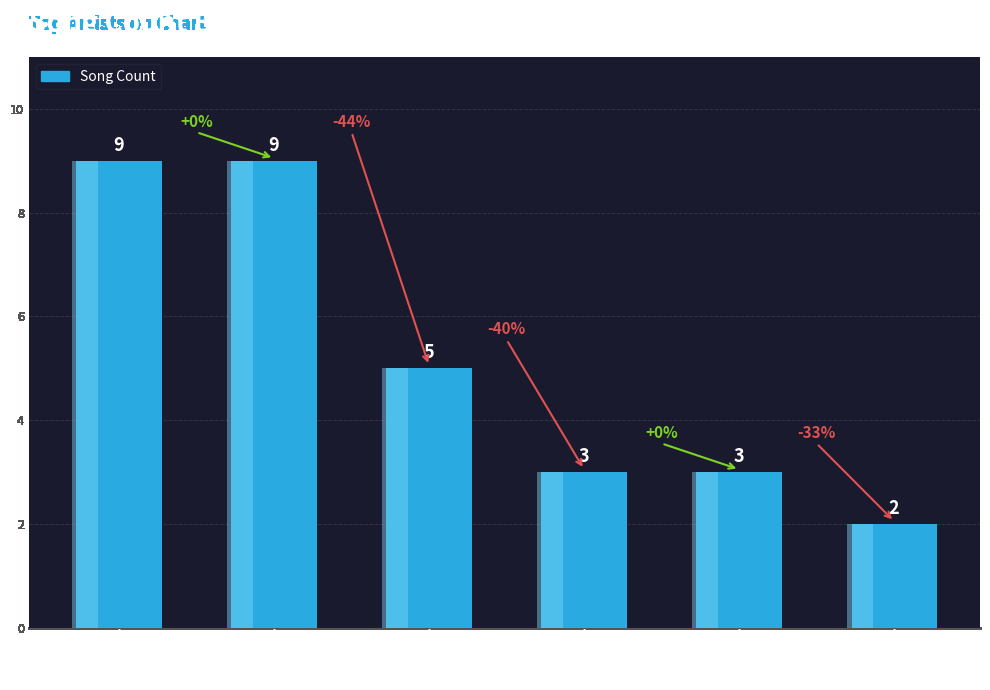

What is the sum of the values at Halsey and Dua Lipa?

5